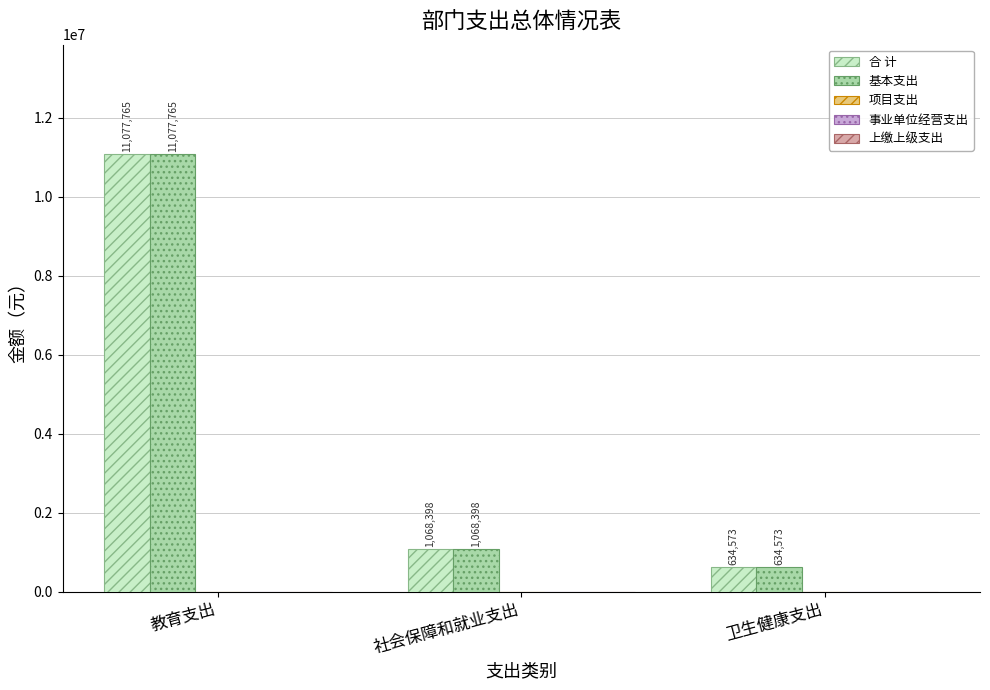

True or false: 基本支出 has a value of 17124194 at 教育支出.

False